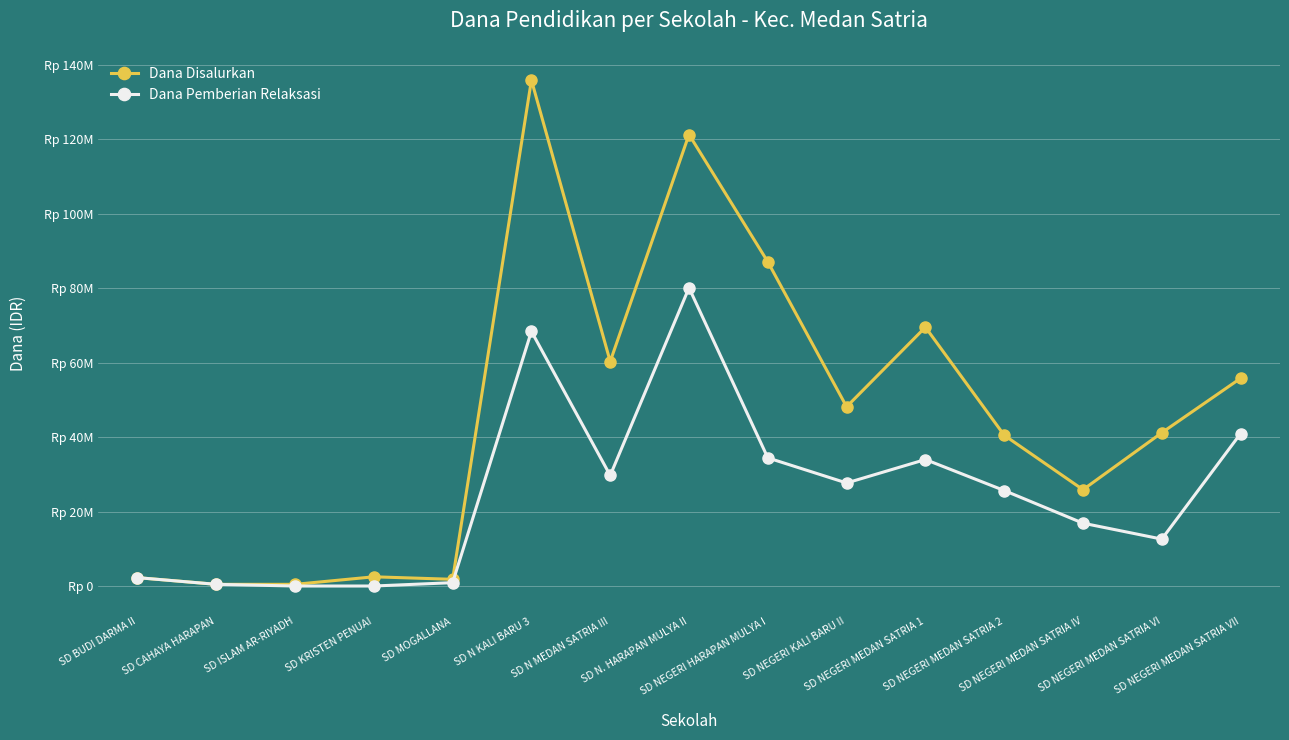

True or false: Dana Disalurkan has a value of 450000 at SD CAHAYA HARAPAN.

True